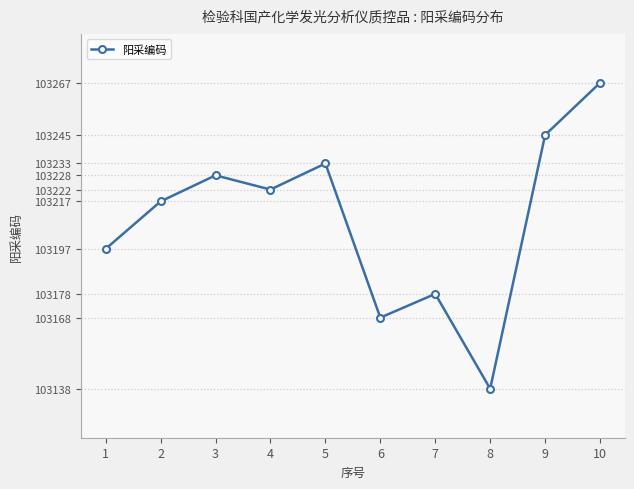

Rank the categories by value from highest to lowest.

10, 9, 5, 3, 4, 2, 1, 7, 6, 8